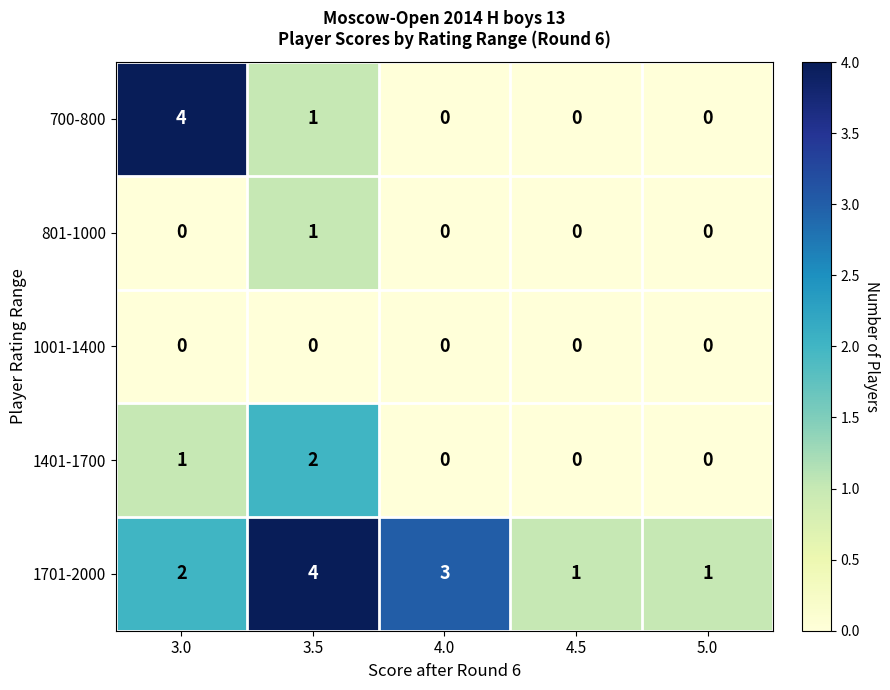

What is the sum of all 700-800 values?

5